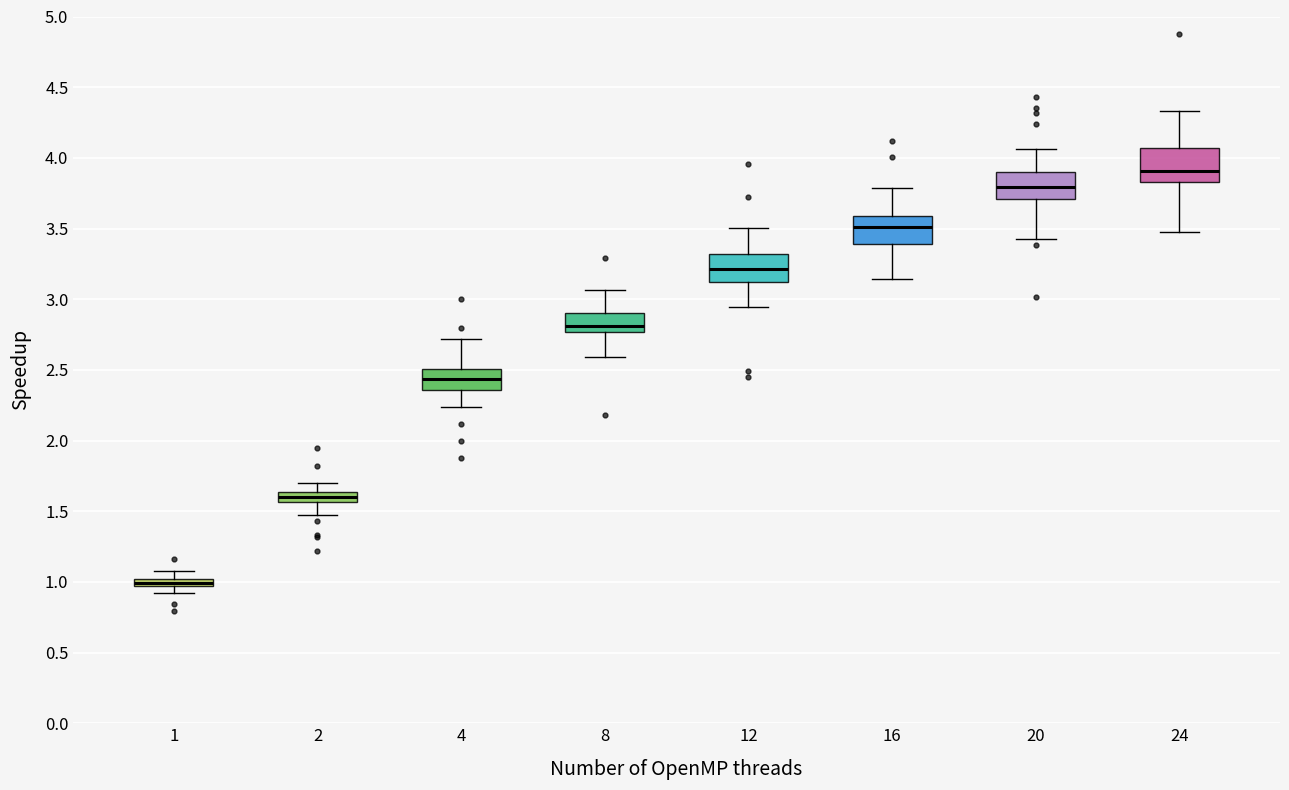

Which box has the highest median line?

24